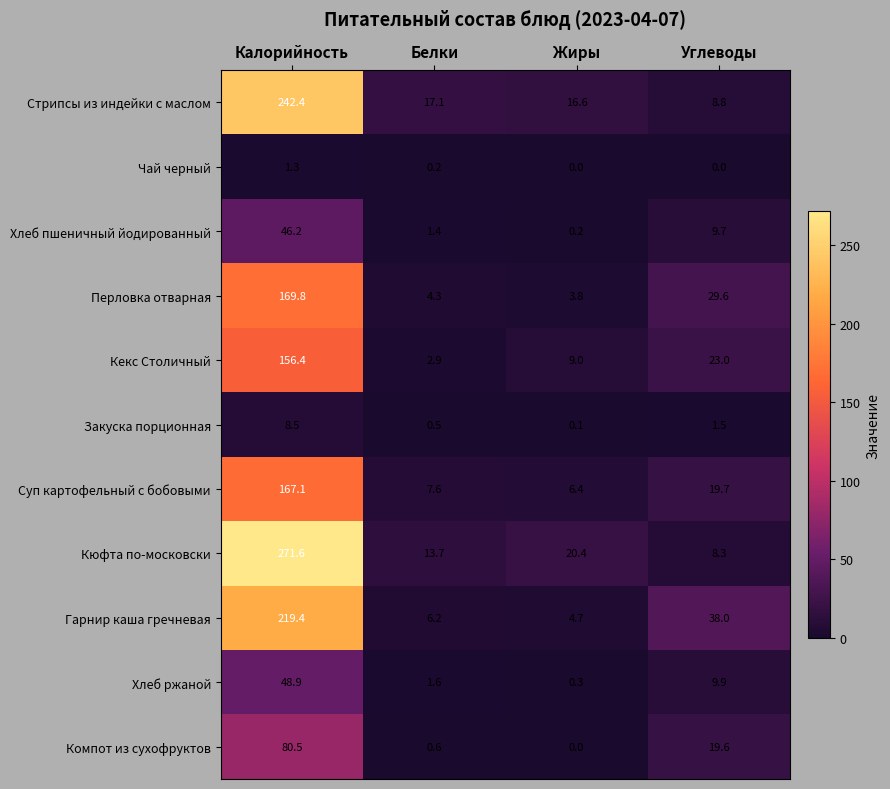

At which label does Кюфта по-московски reach its minimum?

Углеводы